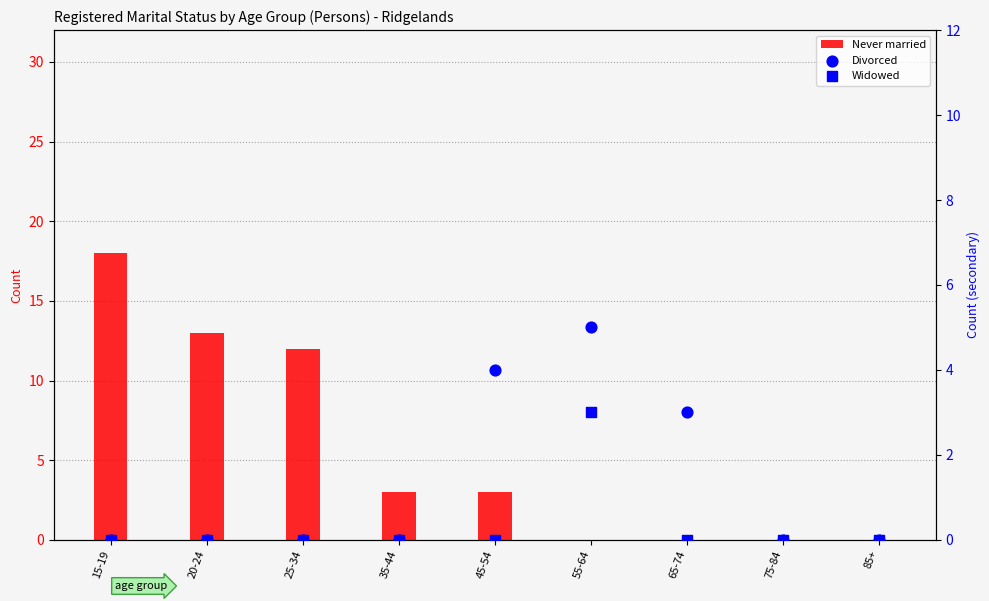

What are all the series names shown in the legend?

Never married, Divorced, Widowed